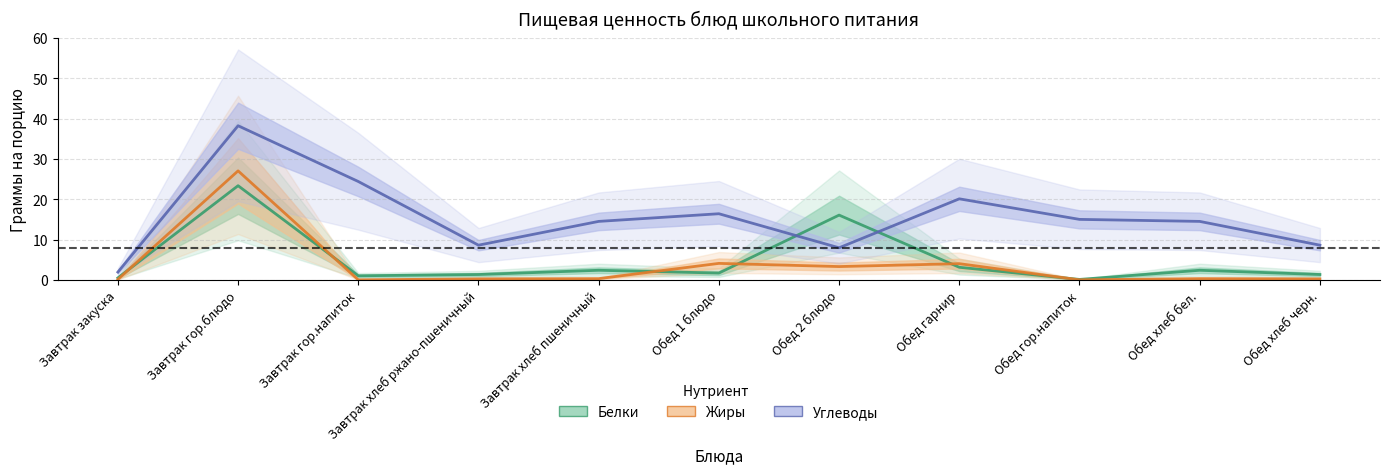

Is this an area chart (filled region under the line)?

No